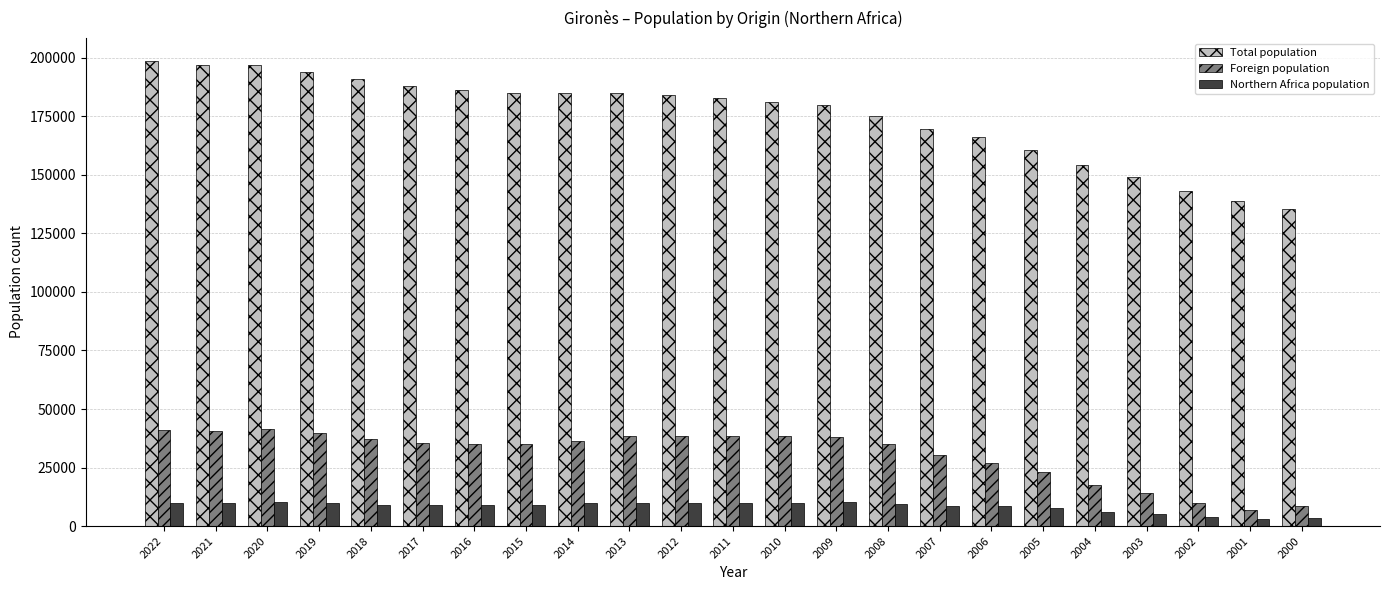

What is the difference between the highest and lowest values at 2001?

135854